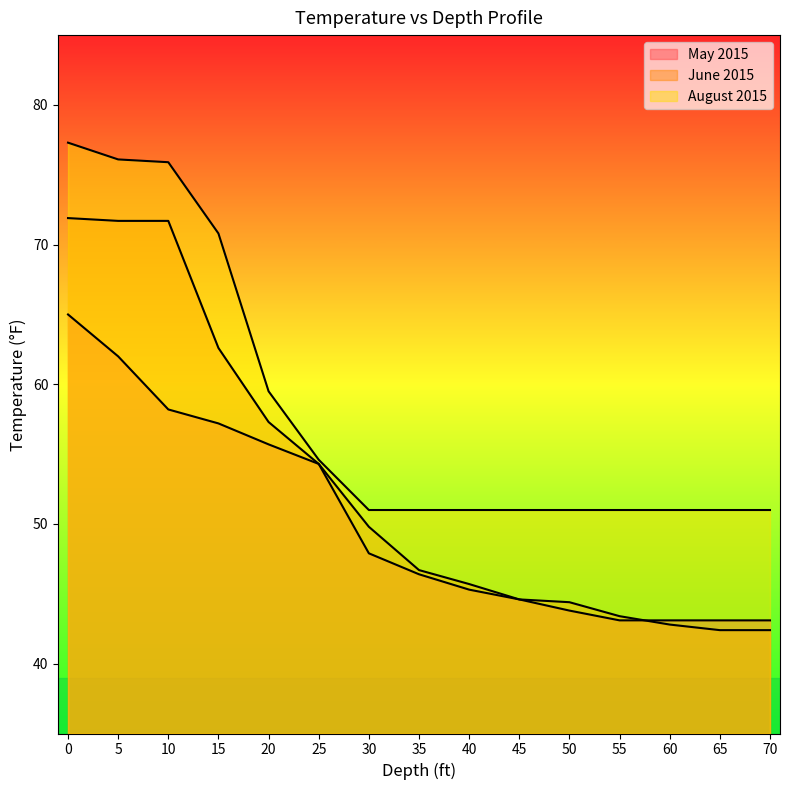

True or false: May 2015 has more than 2 interior local peaks.

False